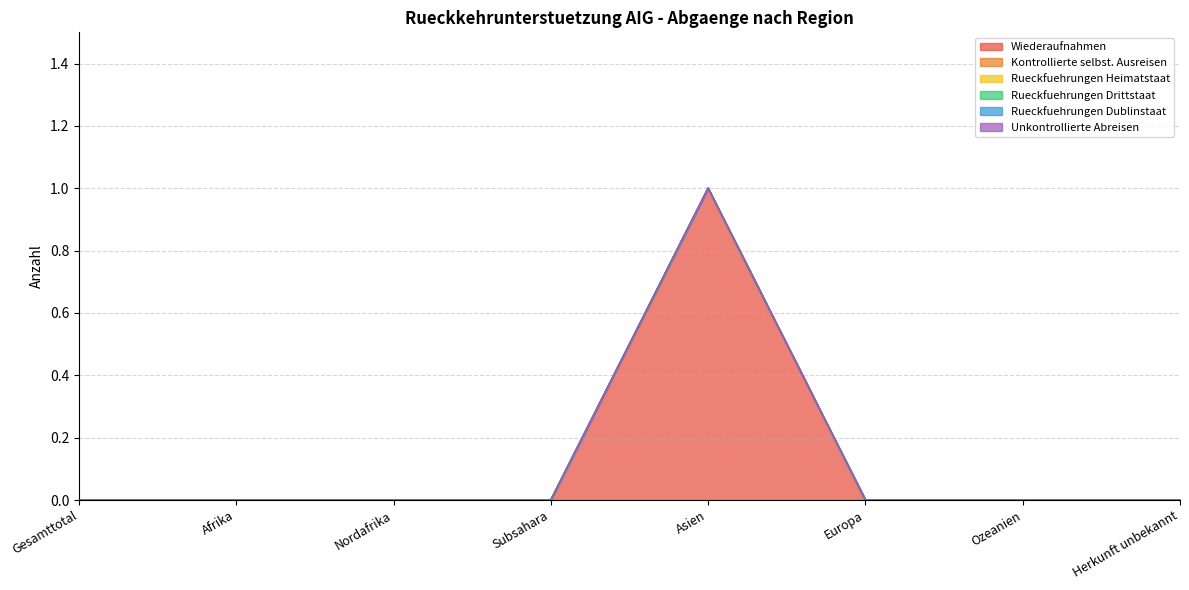

Reading left to right, what are all the values shown in this chart?

Wiederaufnahmen: 0	0	0	0	1	0	0	0
Kontrollierte selbst. Ausreisen: 0	0	0	0	0	0	0	0
Rueckfuehrungen Heimatstaat: 0	0	0	0	0	0	0	0
Rueckfuehrungen Drittstaat: 0	0	0	0	0	0	0	0
Rueckfuehrungen Dublinstaat: 0	0	0	0	0	0	0	0
Unkontrollierte Abreisen: 0	0	0	0	0	0	0	0